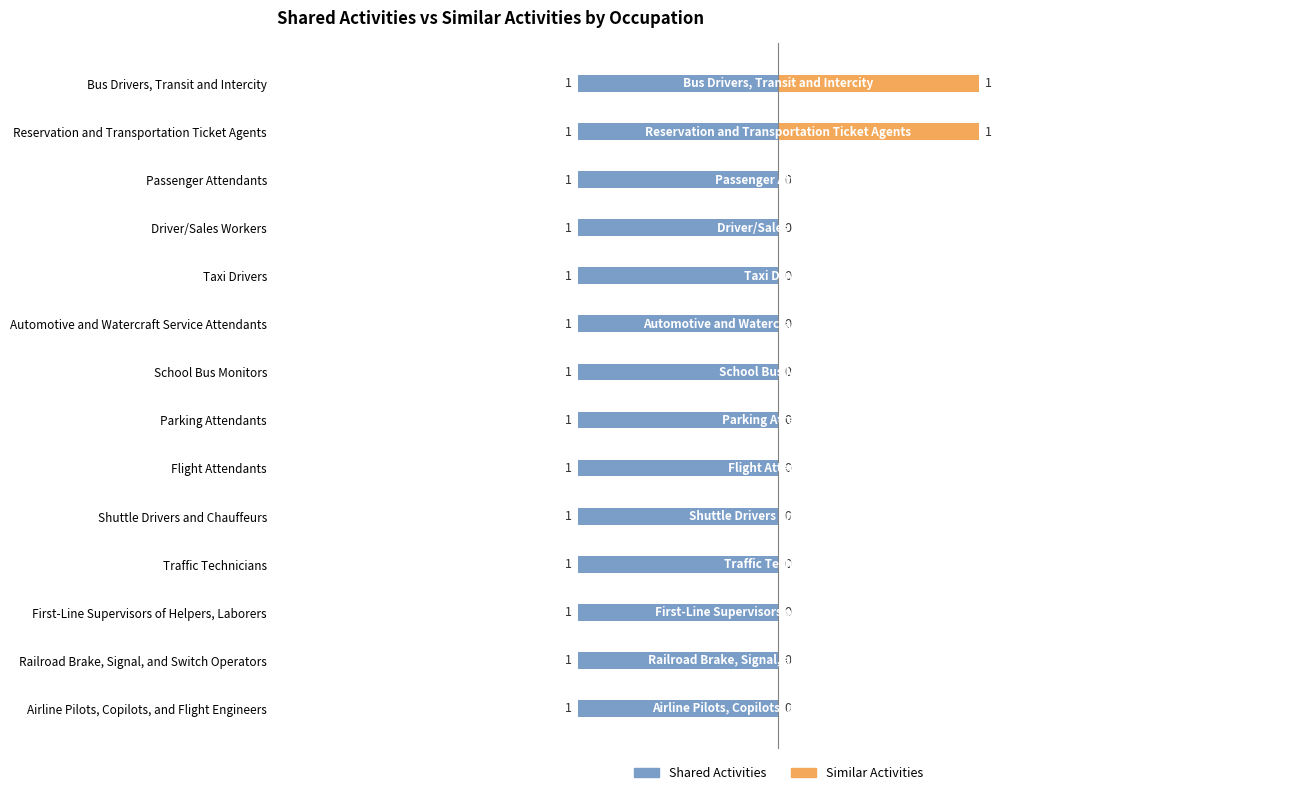

How many values in the Similar Activities series exceed 0?

2